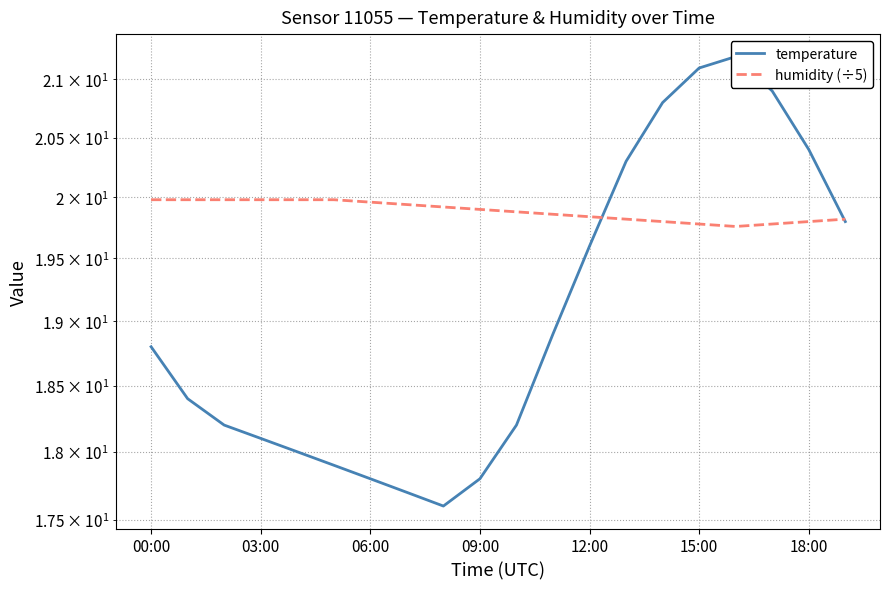

At which category does temperature reach its first local valley?

8